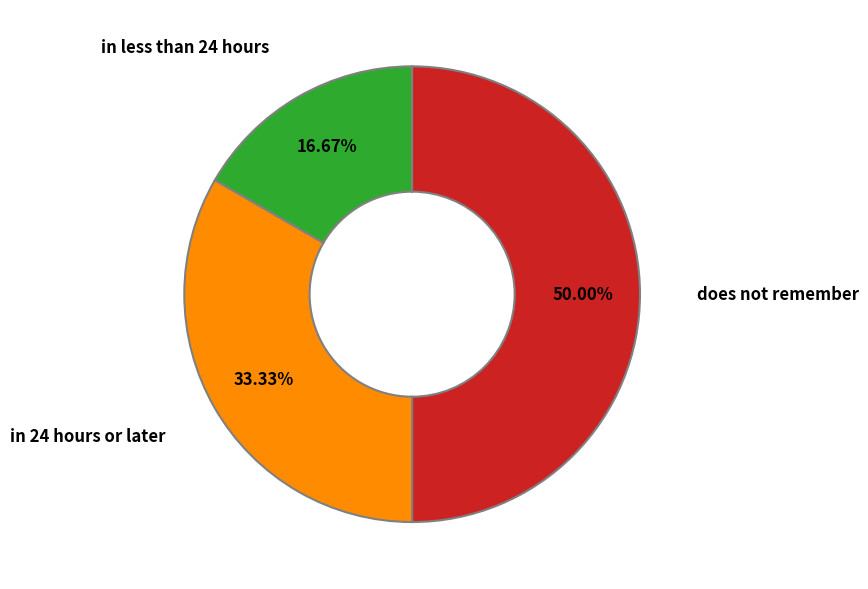

Which has a higher value, does not remember or in 24 hours or later?

does not remember